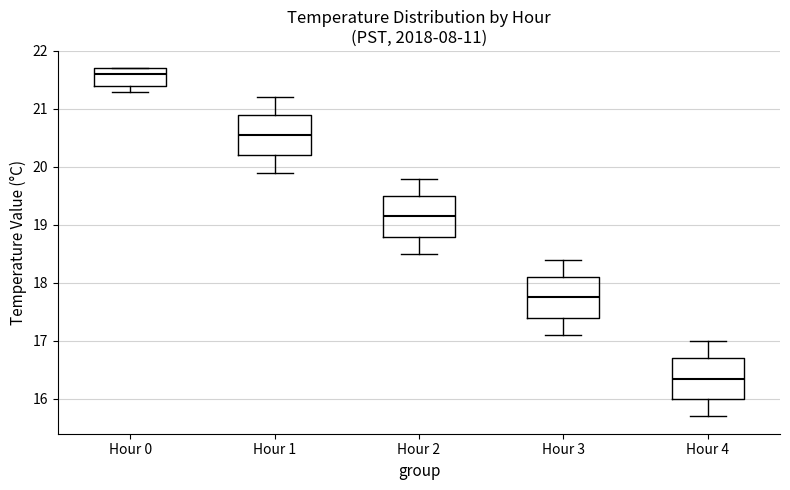

Reading left to right, transcribe this box plot: for each box, give where its median line is, the range the box spans, and where its two whiskers end, as read against the y-axis. The values are not printed on the chart, so give them approximately, as read against the axis.

Hour 0: median 21.6, box 21.4 to 21.7, whiskers 21.3 to 21.7
Hour 1: median 20.6, box 20.2 to 20.9, whiskers 19.9 to 21.2
Hour 2: median 19.2, box 18.8 to 19.5, whiskers 18.5 to 19.8
Hour 3: median 17.8, box 17.4 to 18.1, whiskers 17.1 to 18.4
Hour 4: median 16.4, box 16.0 to 16.7, whiskers 15.7 to 17.0